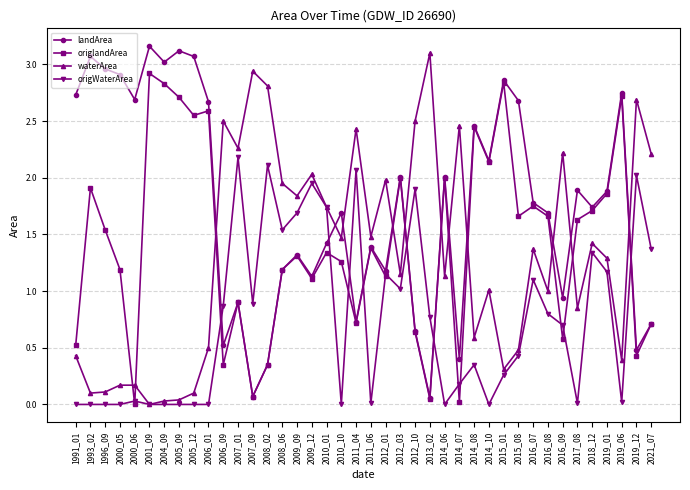

Is this an area chart (filled region under the line)?

No